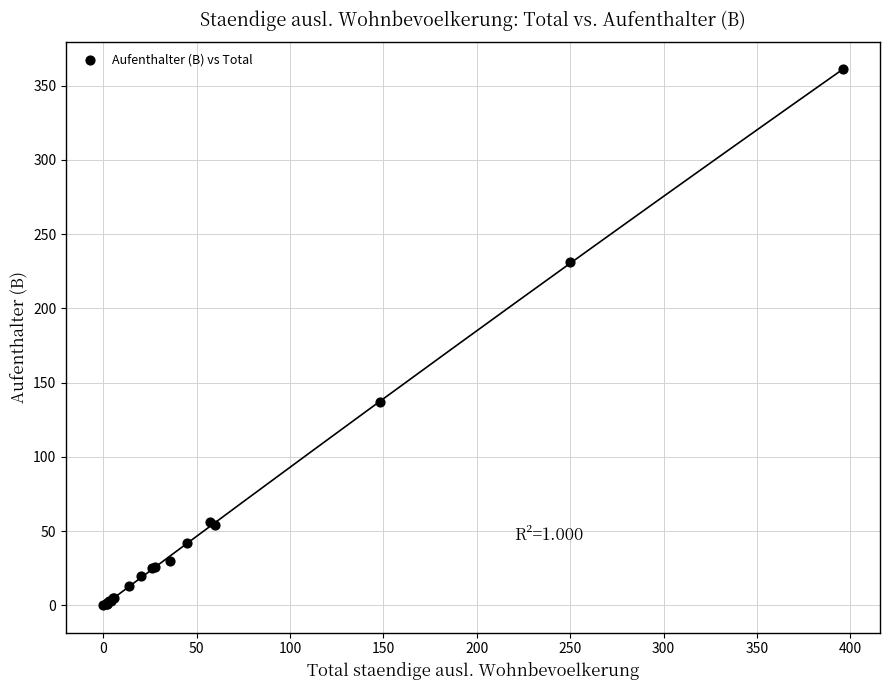

What Y value in the scatter plot is closest to 180?

137